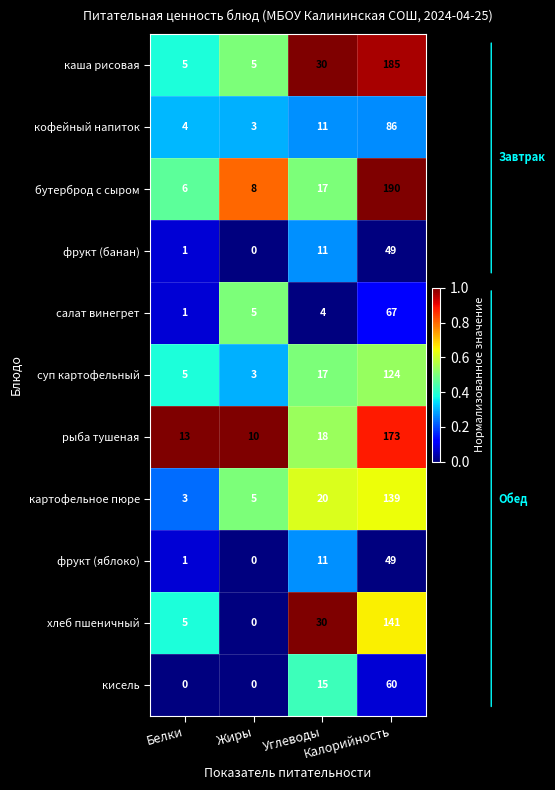

What is the difference between the maximum and second lowest values in the кофейный напиток series?

82